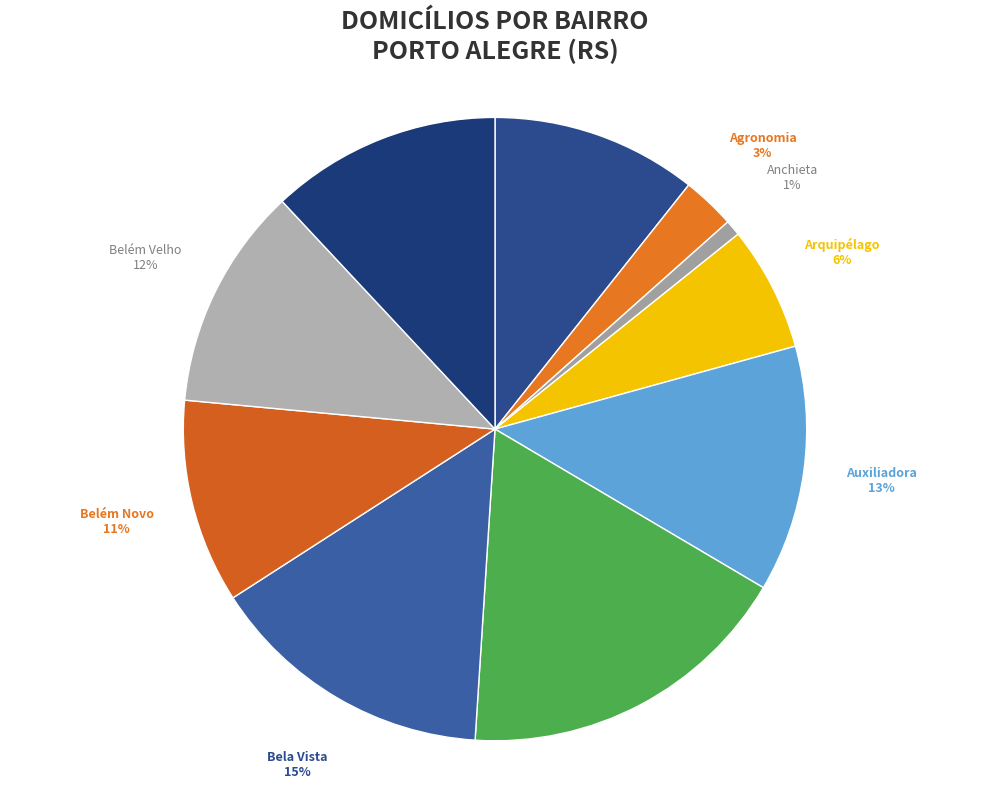

Do Aberta dos Morros and Auxiliadora together represent more than half of the pie?

No